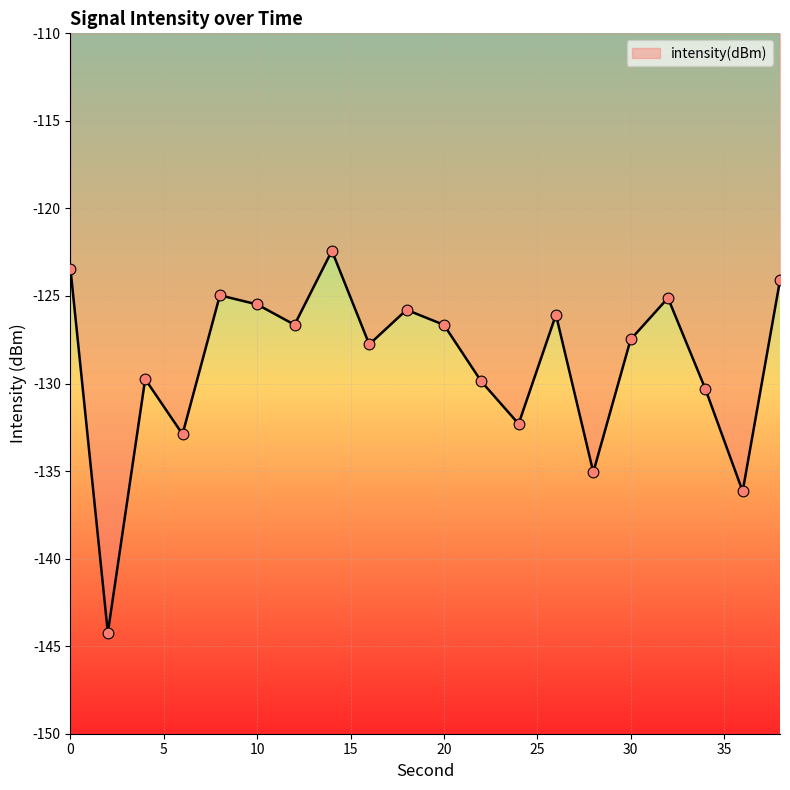

What is the maximum value shown in the chart?

-122.4